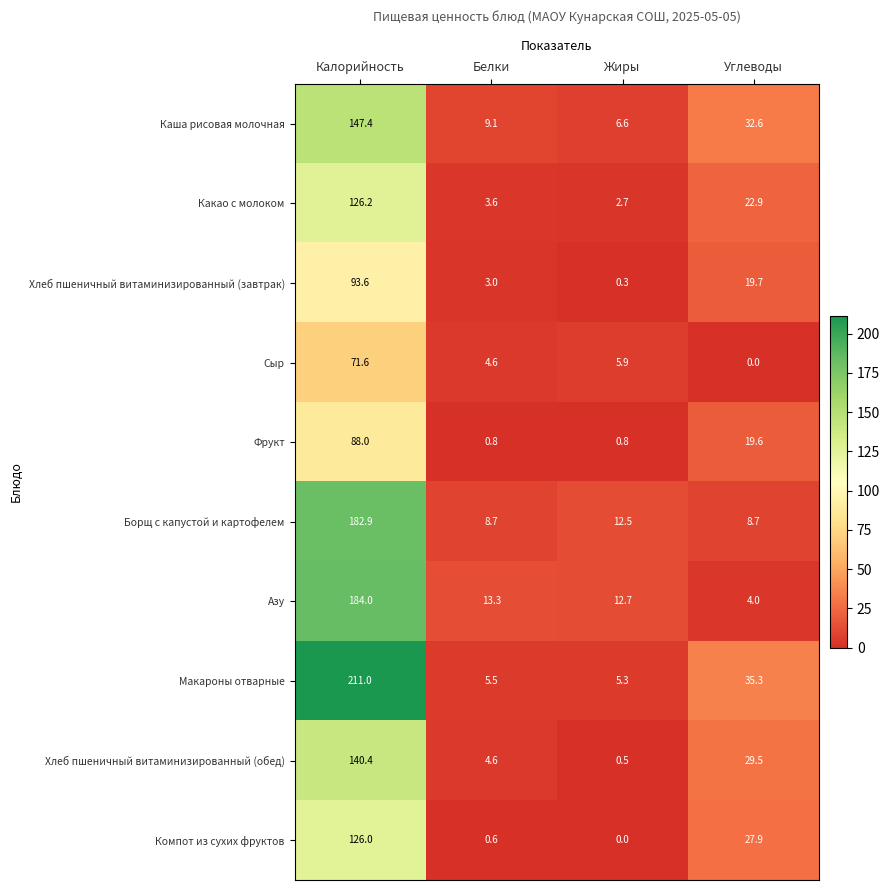

What is the maximum value shown in the chart?

211.0